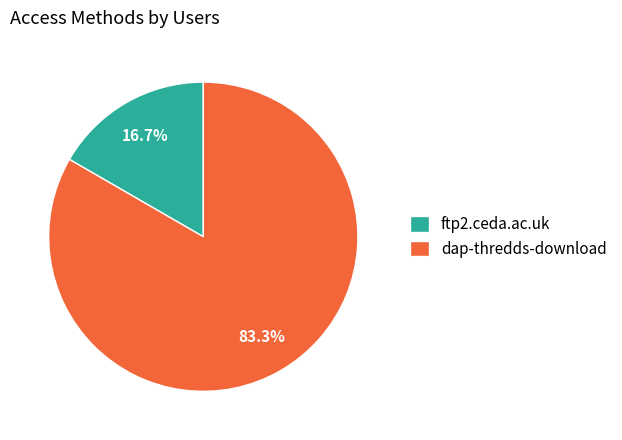

What is the smallest slice in the pie chart?

ftp2.ceda.ac.uk